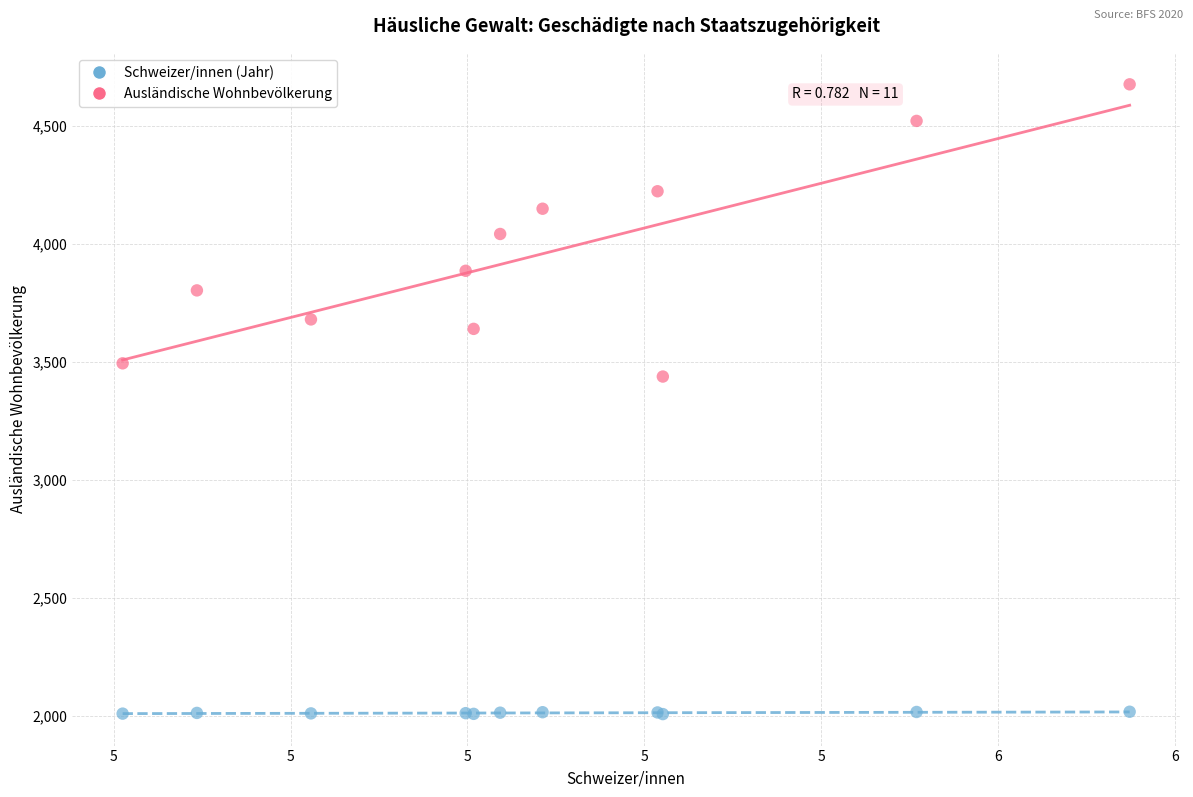

Across all series, what Y value is closest to 3343?

3439